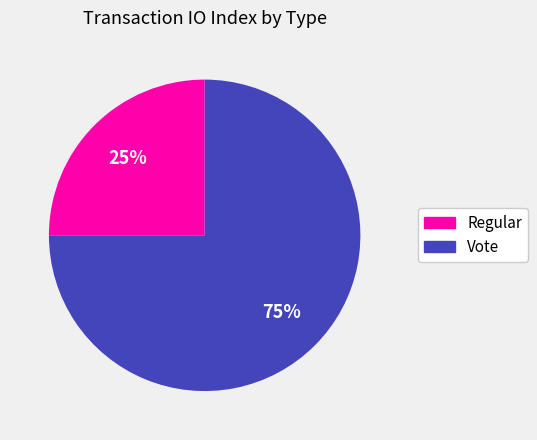

Which category has the smallest portion of the pie?

Regular